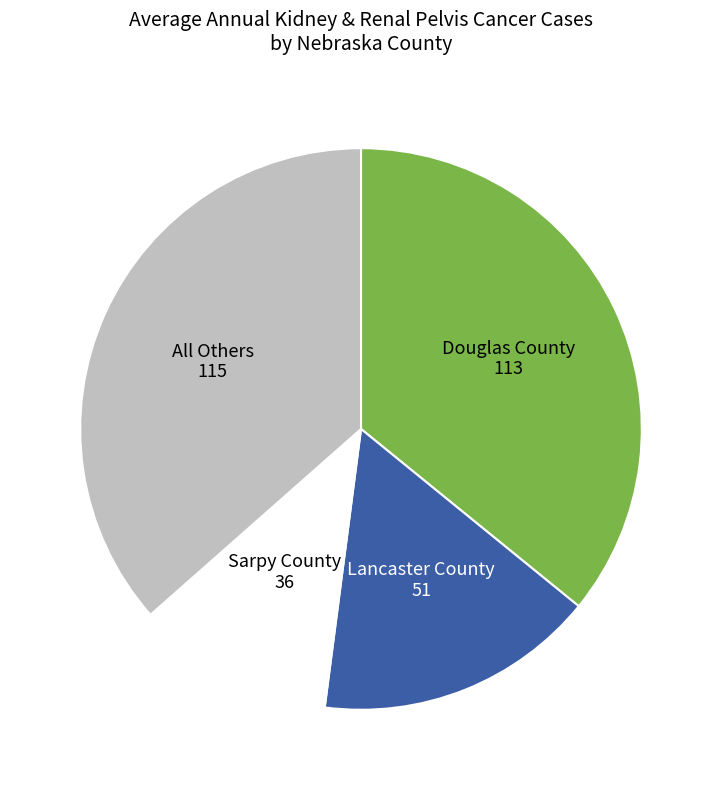

The Lancaster County slice represents 31% of the pie. True or false?

False